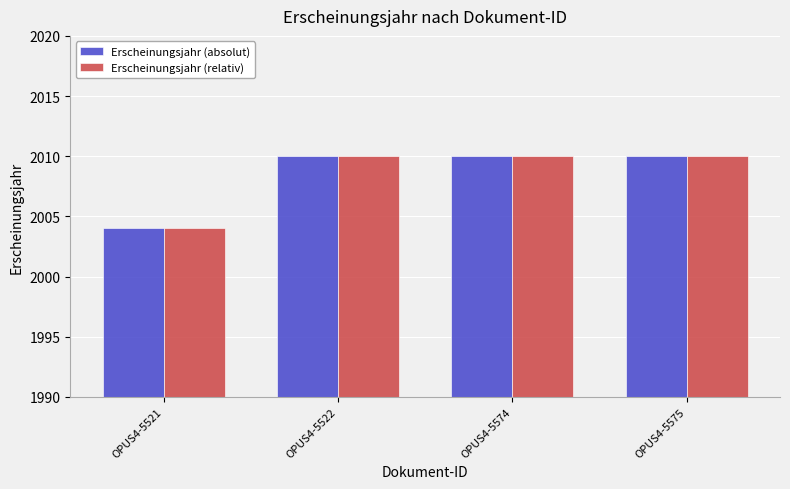

What is the sum of all Erscheinungsjahr (relativ) values?

8034